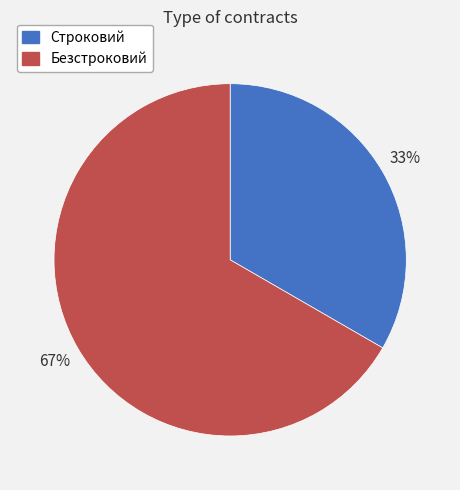

Does Строковий represent more than half of the total?

No